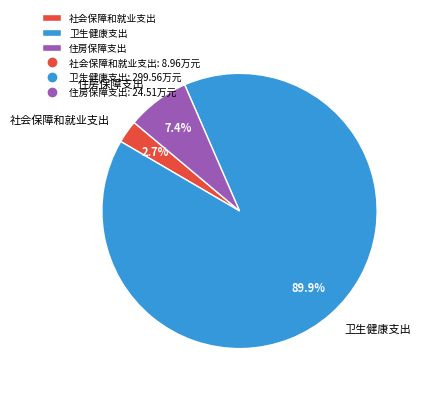

Between 卫生健康支出 and 住房保障支出, which is larger?

卫生健康支出